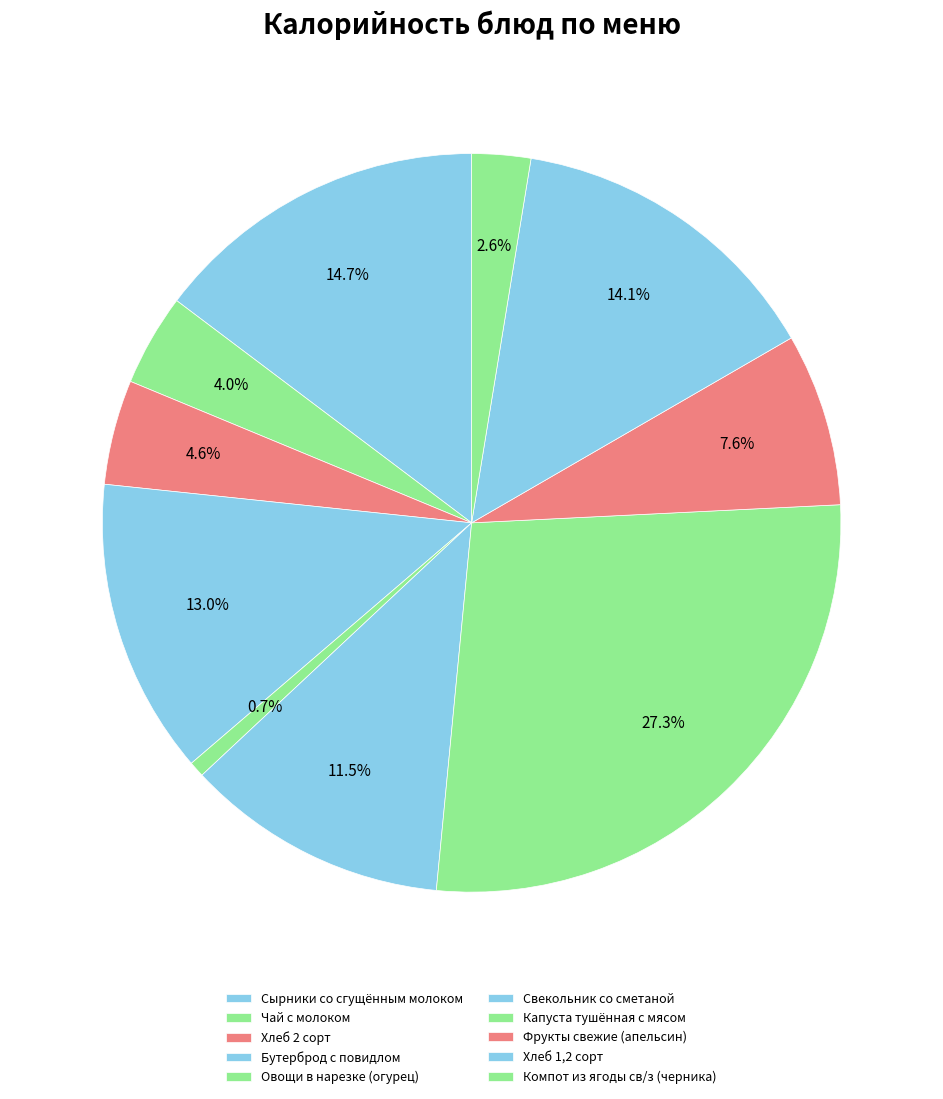

Does Компот из ягоды св/з (черника) account for over 50% of the chart?

No